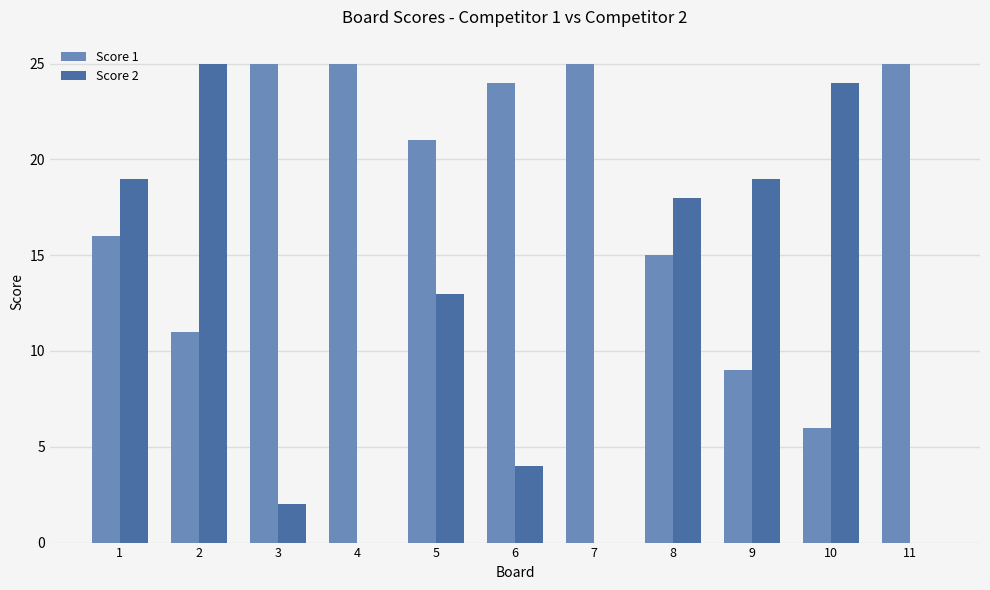

What is the maximum value shown in the chart?

25